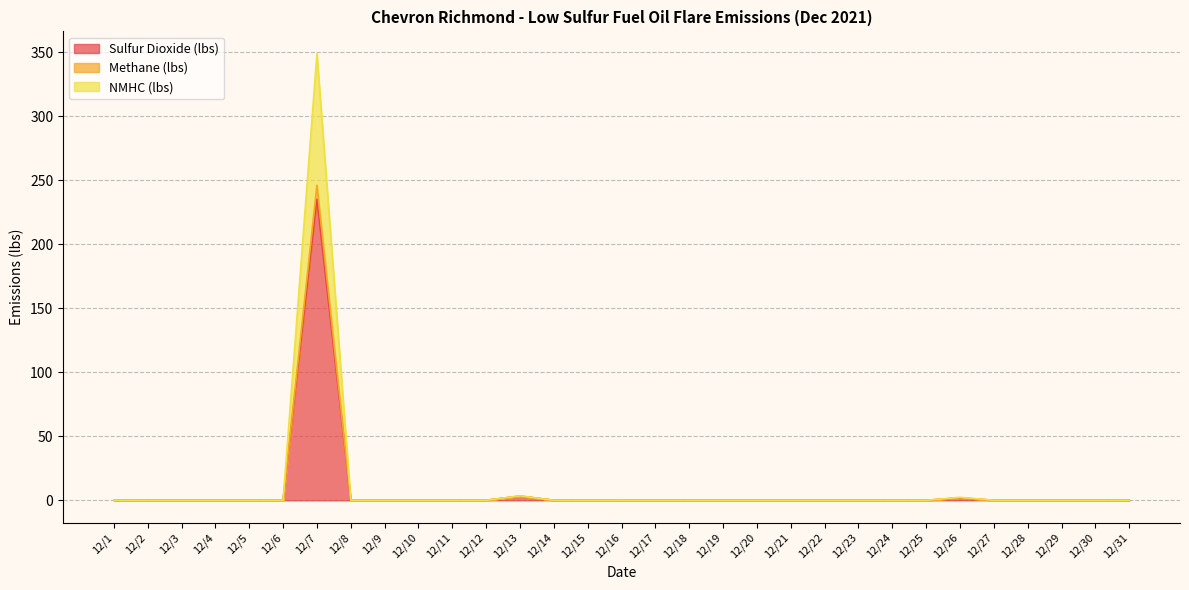

True or false: Methane (lbs) and NMHC (lbs) cross at least once.

False